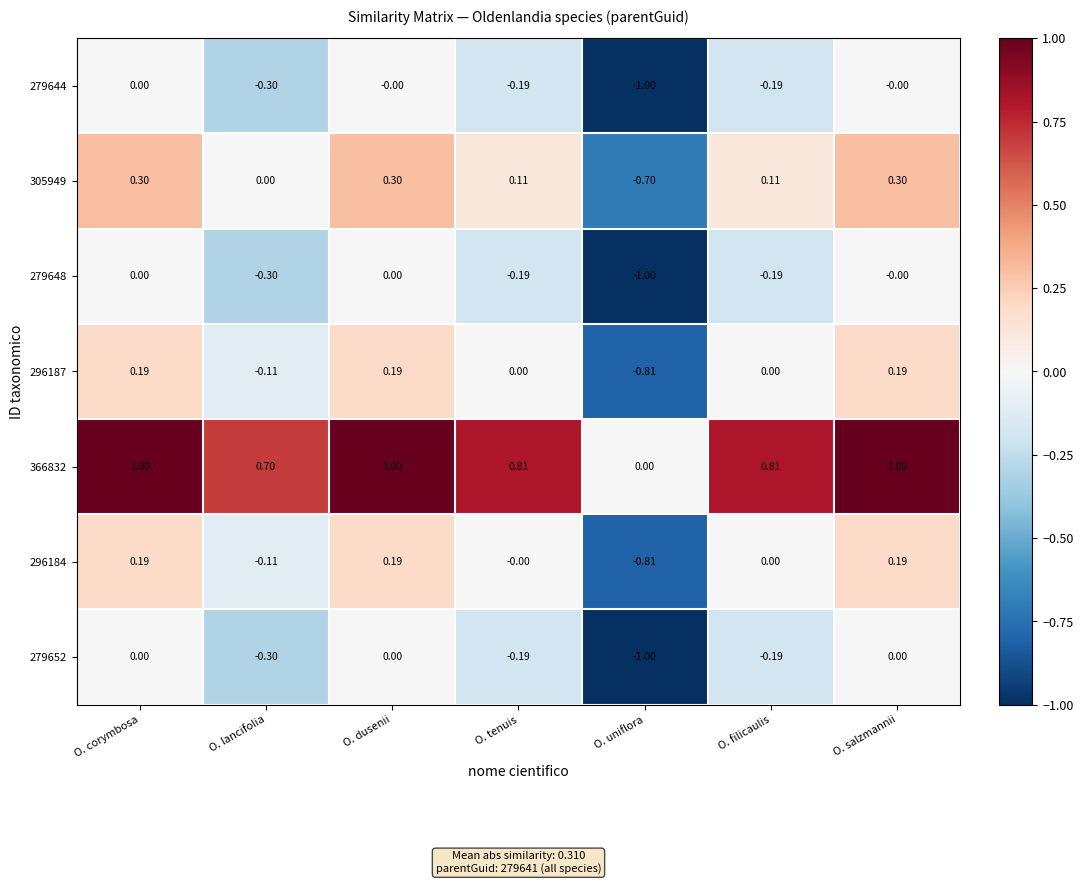

Is the value of 279648 at O. salzmannii greater than the value of 296184 at O. corymbosa?

No